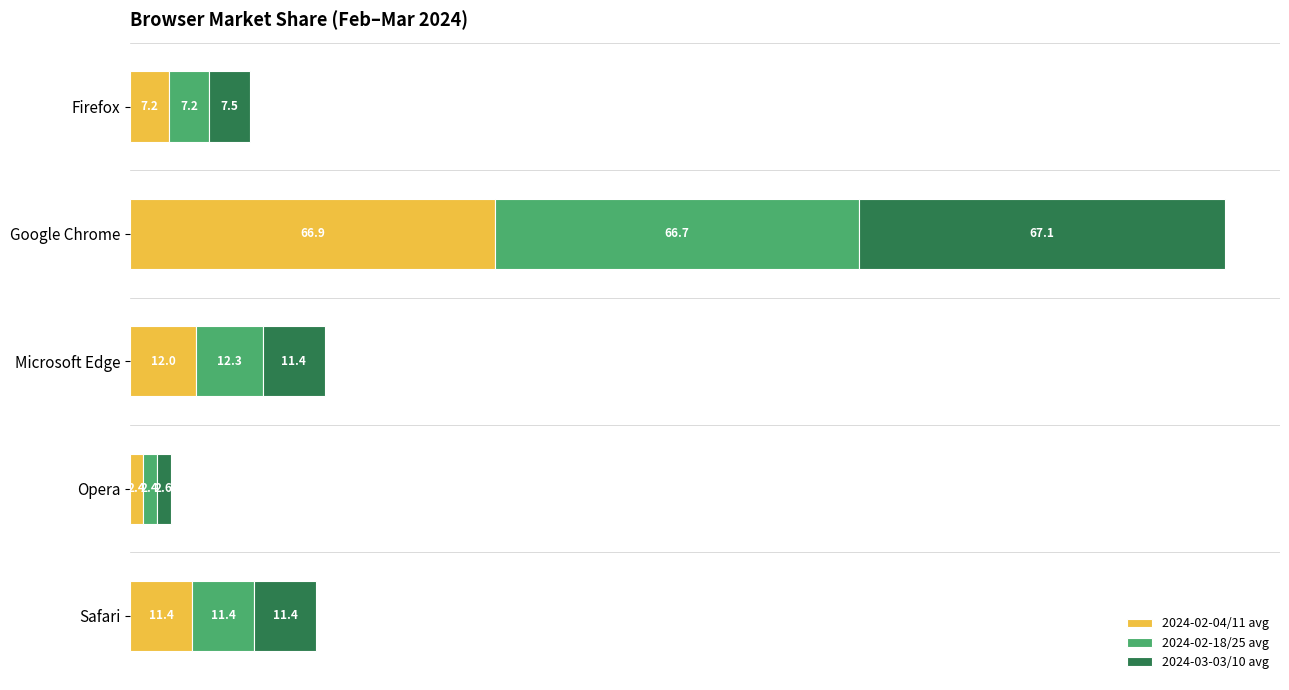

Which category has the highest value in the 2024-02-04/11 avg series?

Google Chrome